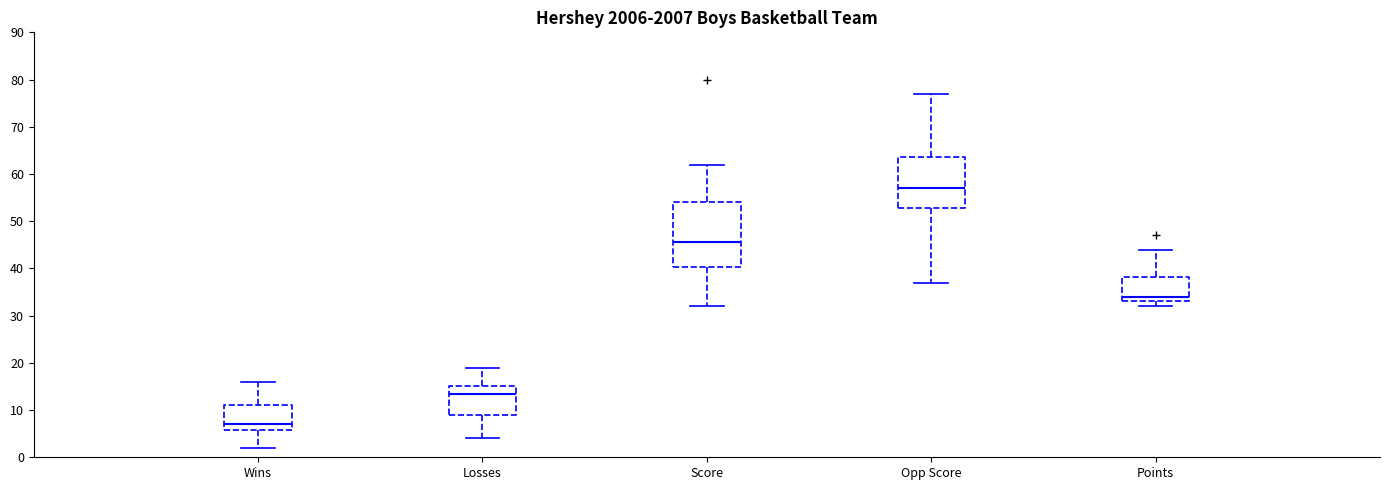

Which box has the highest median line?

Opp Score